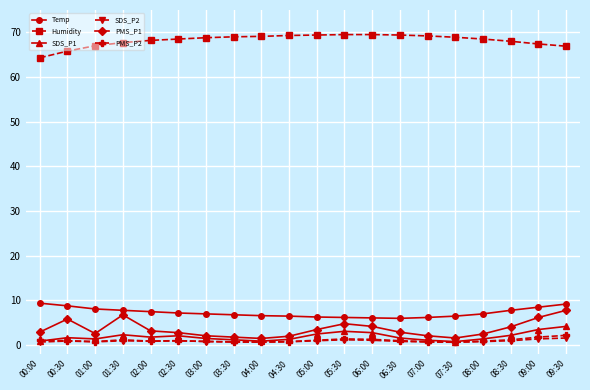

Which series has the largest range (max minus min)?

PMS_P1